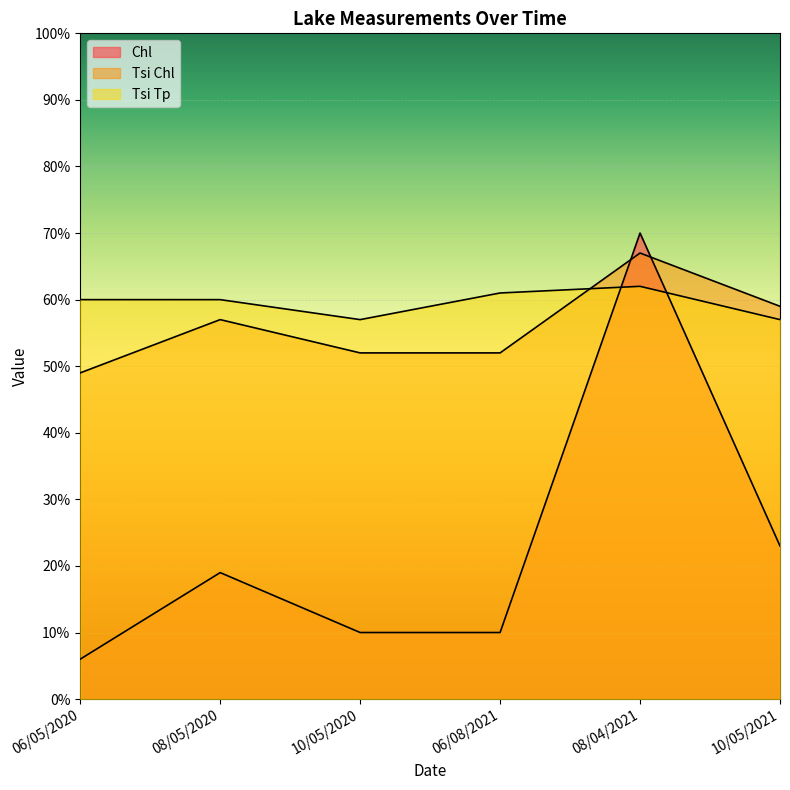

Does the chart display data point markers on the line(s)?

No